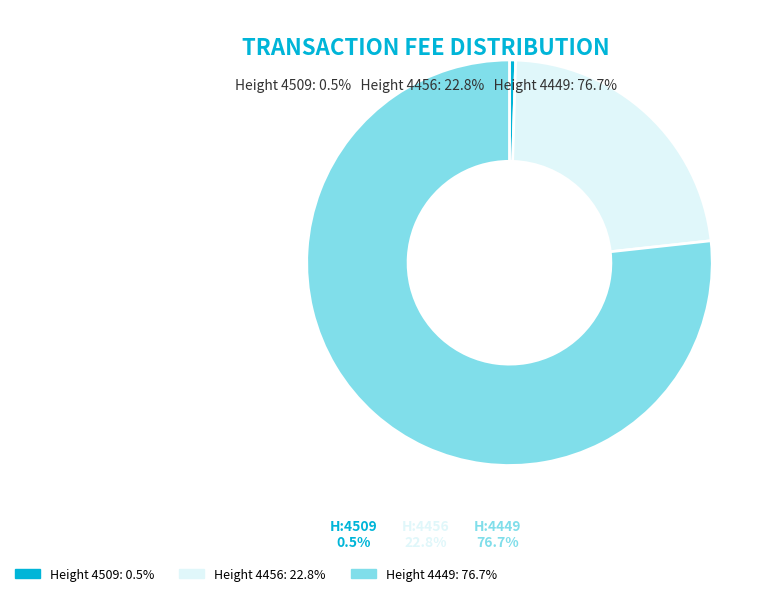

Does any single category account for the majority?

Yes